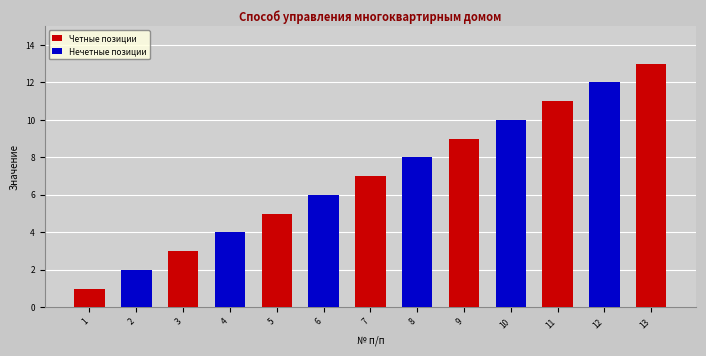

True or false: Четные позиции has a value of 1 at 1.

True